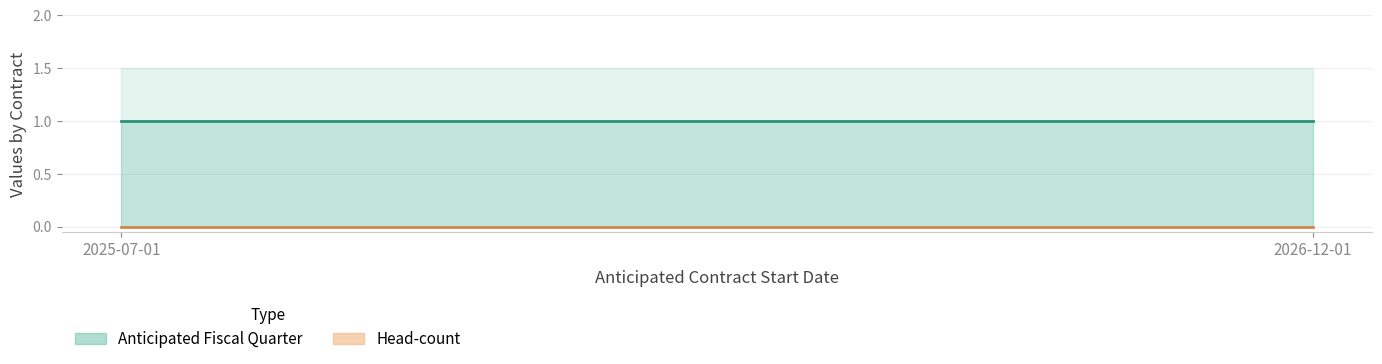

List the labels in order of Head-count value, smallest first.

2025-07-01, 2026-12-01